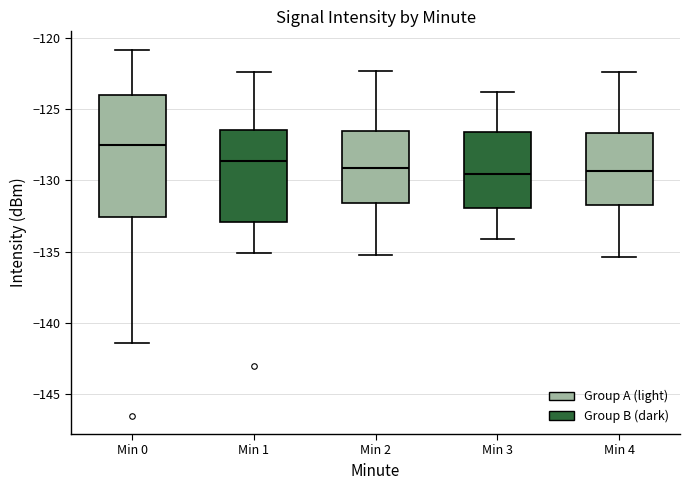

Which box is the tallest, from its lower edge to its upper edge?

Min 0